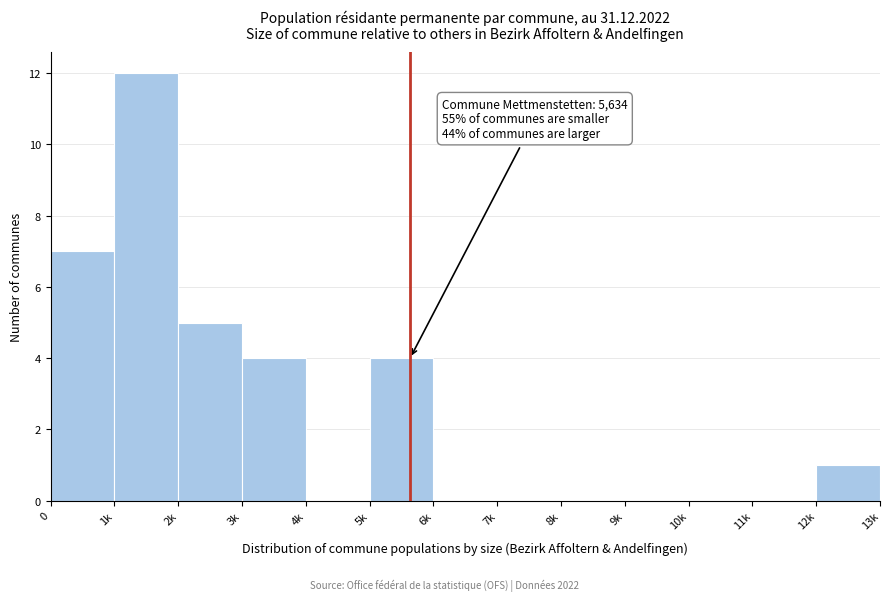

Reading left to right, what are all the values shown in this chart?

0=7	1k=12	2k=5	3k=4	4k=0	5k=4	6k=0	7k=0	8k=0	9k=0	10k=0	11k=0	12k=1